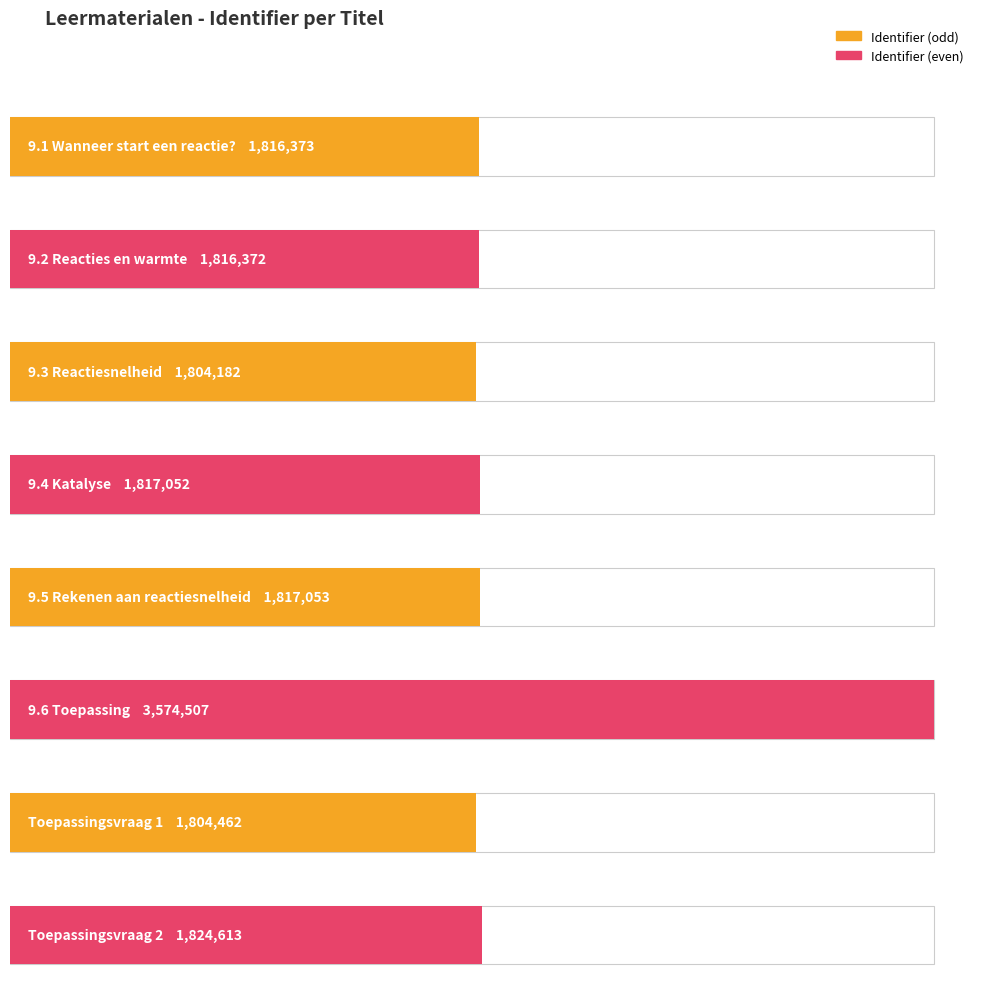

Is it true that the value at Toepassingsvraag 1 is 1804462?

True